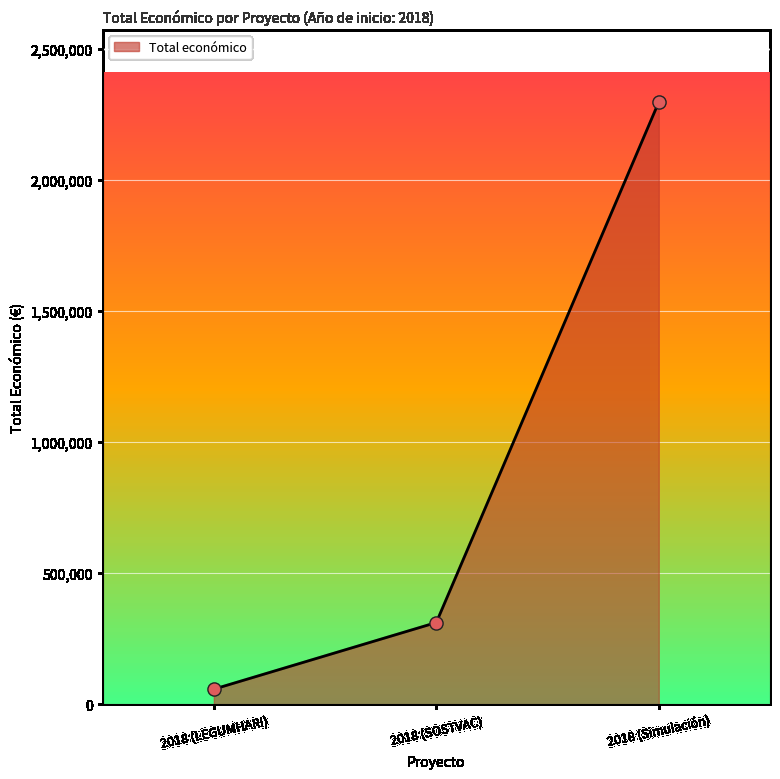

What is the change in value from 2018 (LEGUMHARI) to 2018 (SOSTVAC)?

+254053